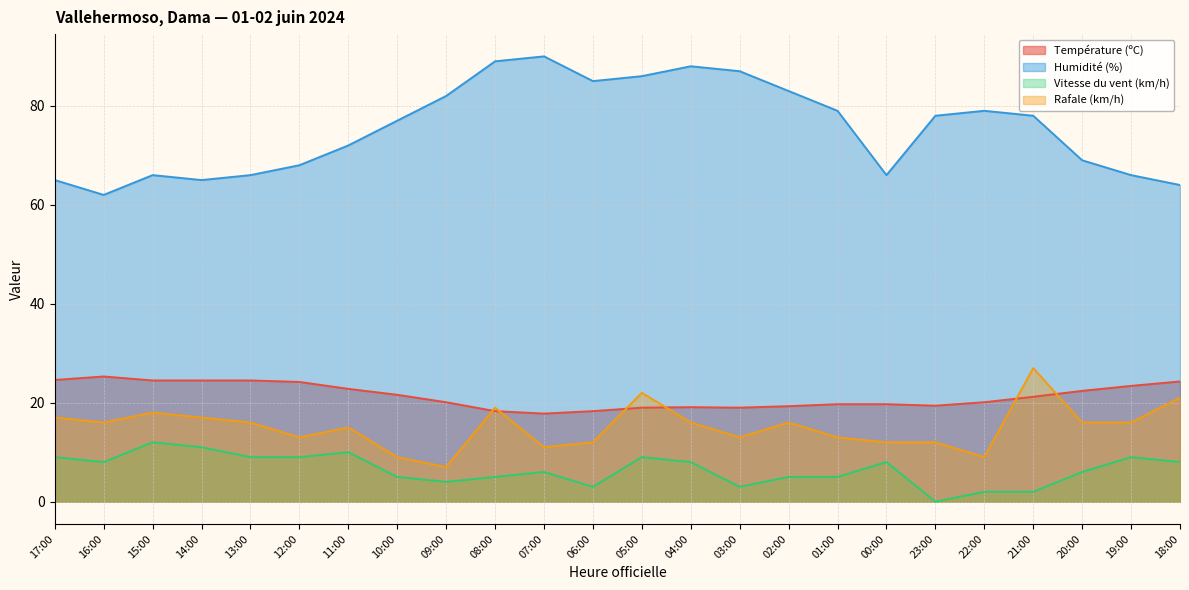

Which series has the widest spread of values?

Humidité (%)